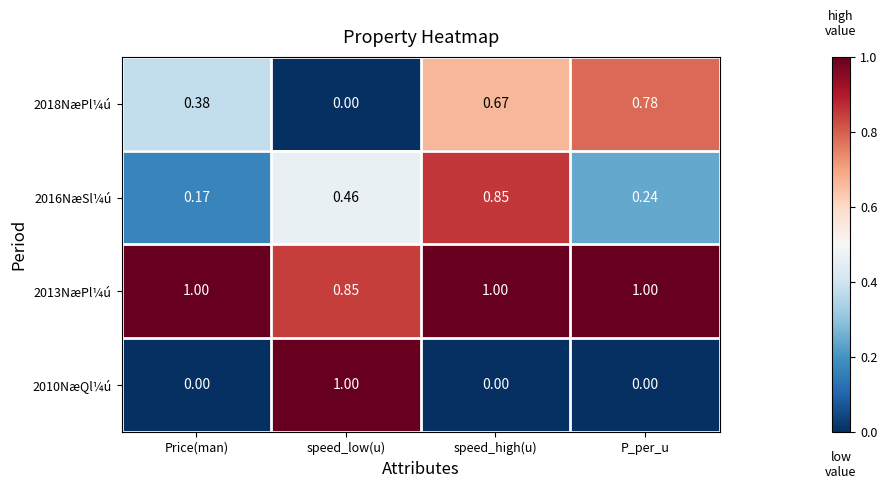

List the labels in order of 2016NæSl¼ú value, largest first.

speed_high(u), speed_low(u), P_per_u, Price(man)